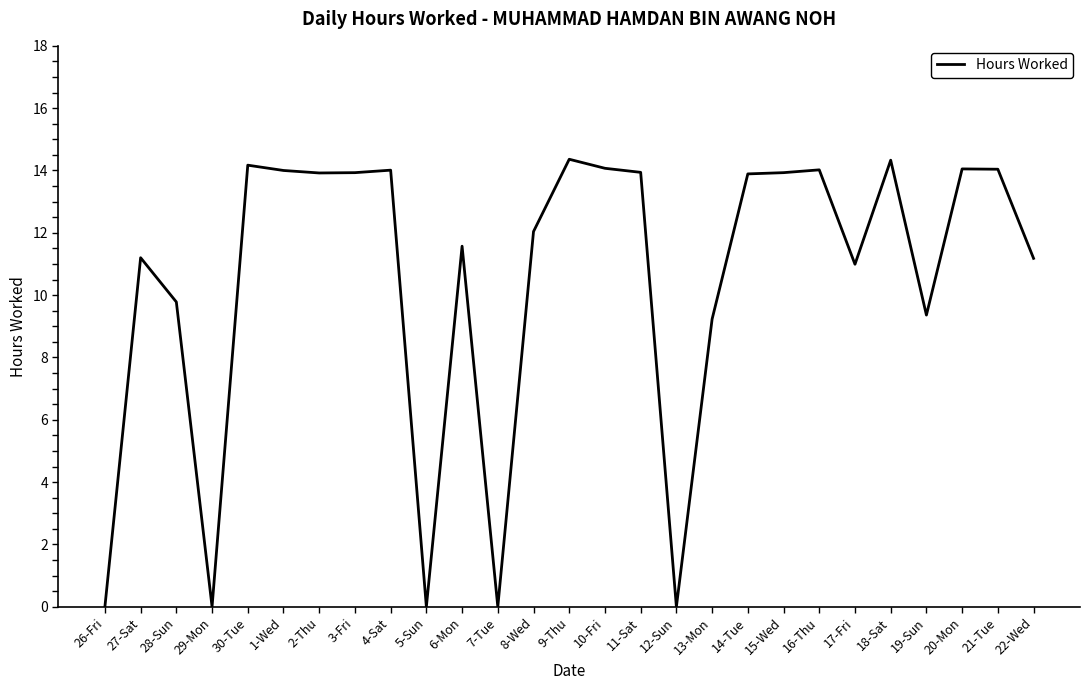

What is the maximum value shown in the chart?

14.4